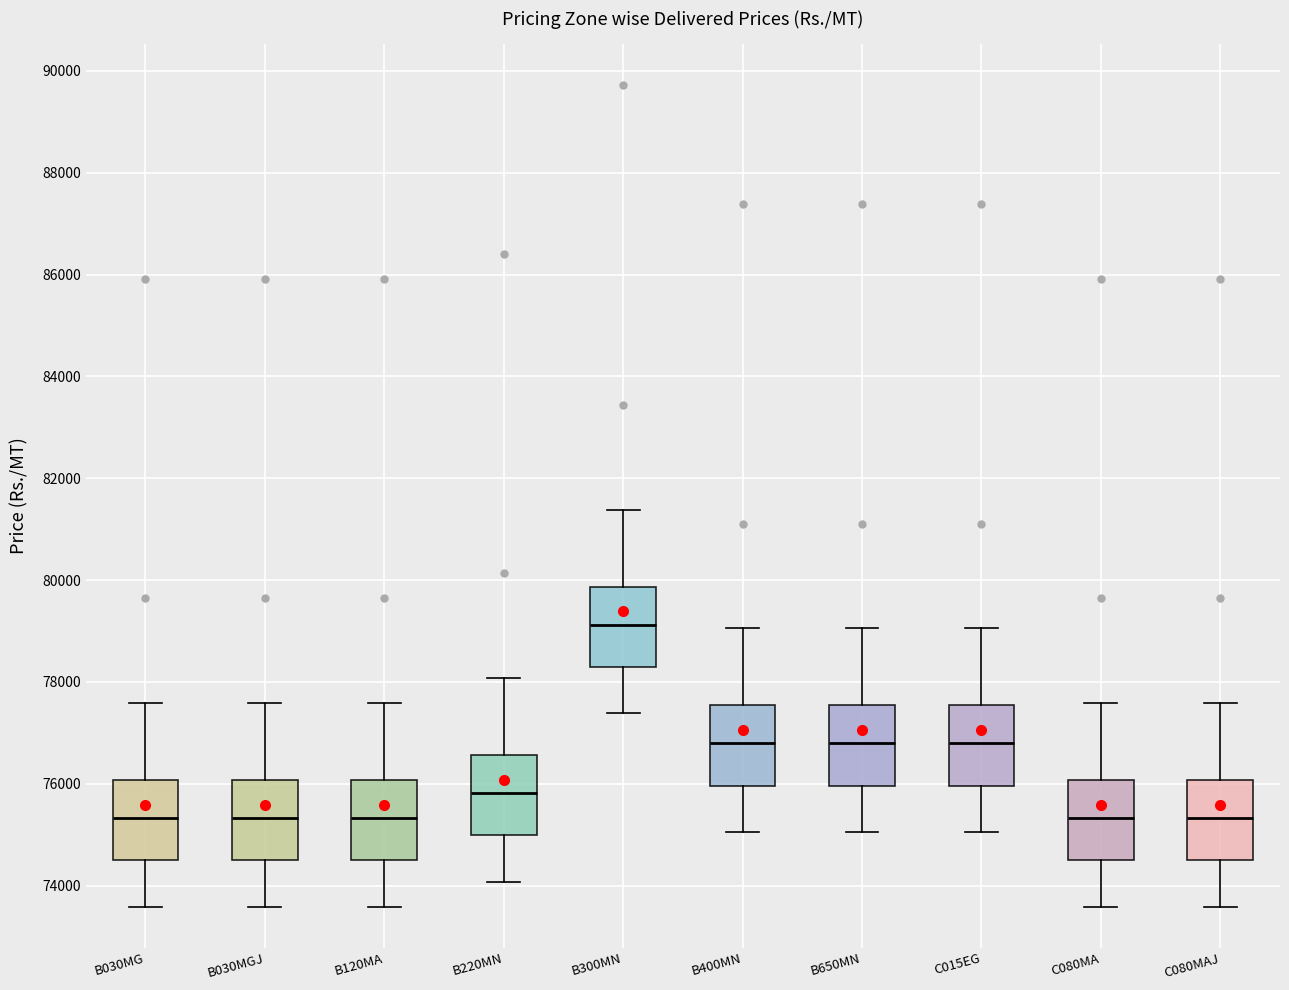

Where does the lower whisker of the box for B650MN end on the y-axis? The values are not printed on the chart, so give them approximately, as read against the axis.

75000